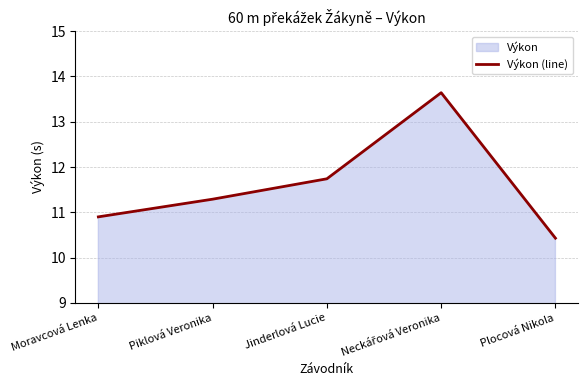

What is the minimum value shown in the chart?

10.4